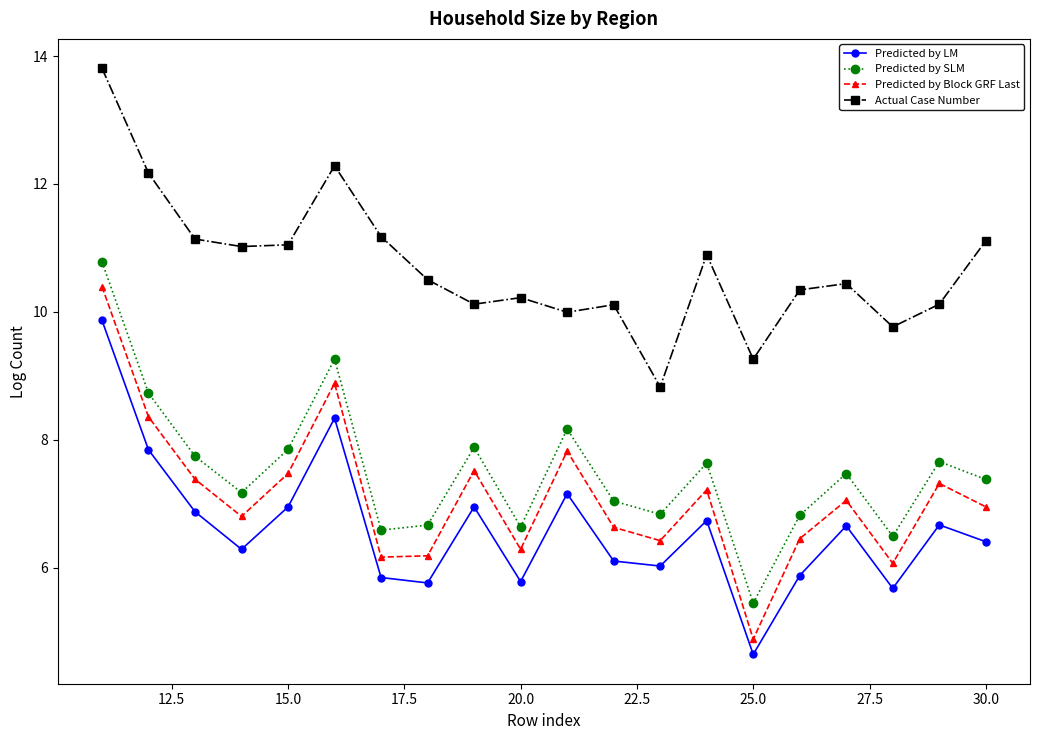

How many lines are shown in the chart?

4